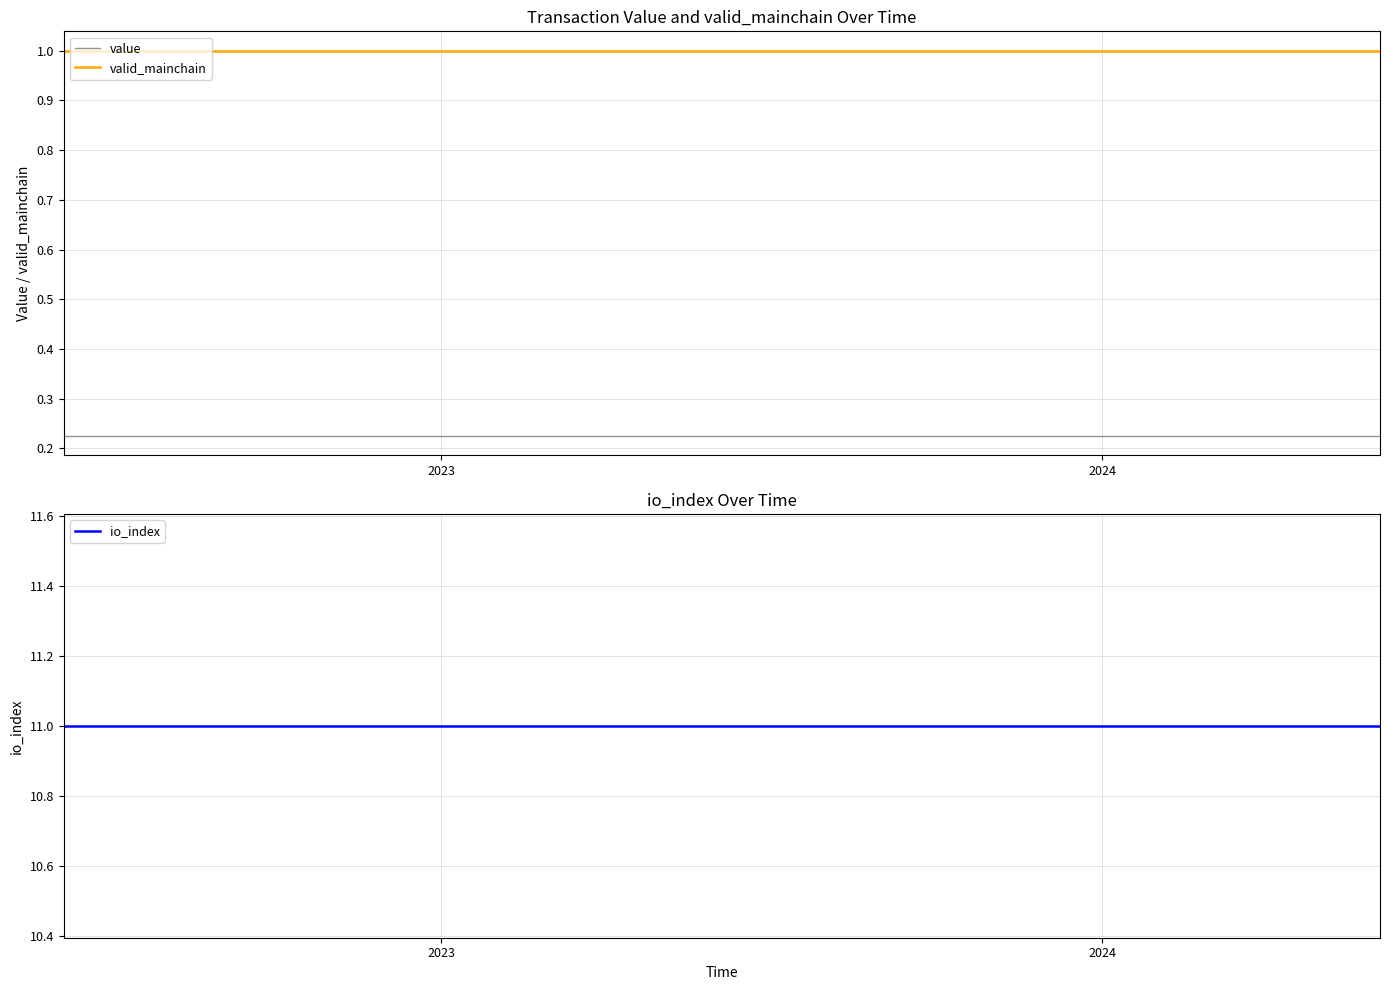

True or false: valid_mainchain and value intersect in this chart.

False